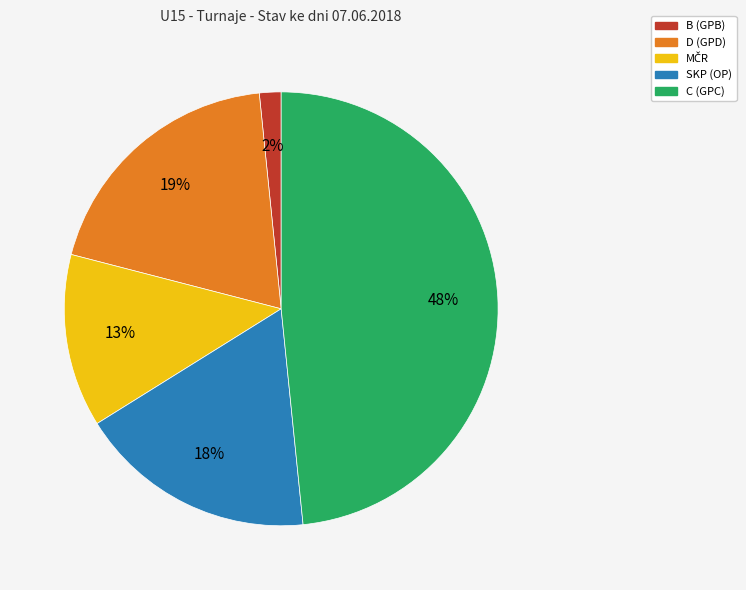

Is there a majority slice in this chart?

No